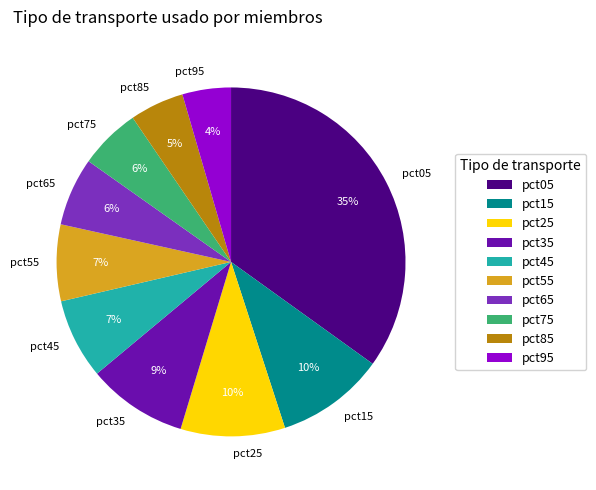

Count the number of slices in the pie.

10